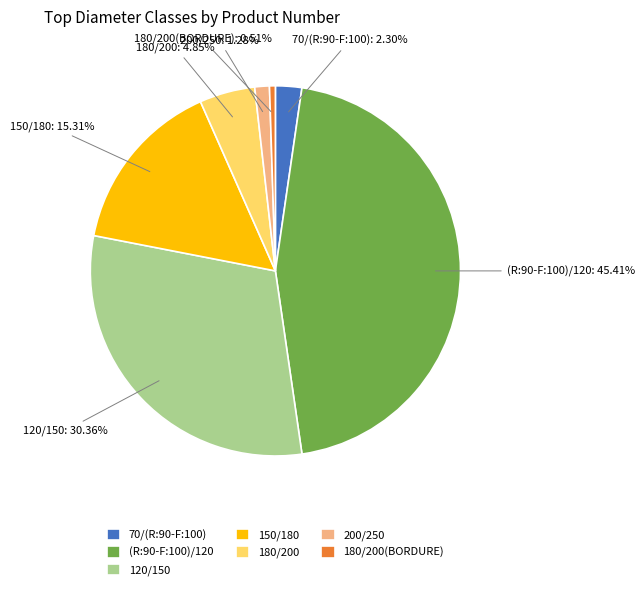

How many slices are in this pie chart?

7